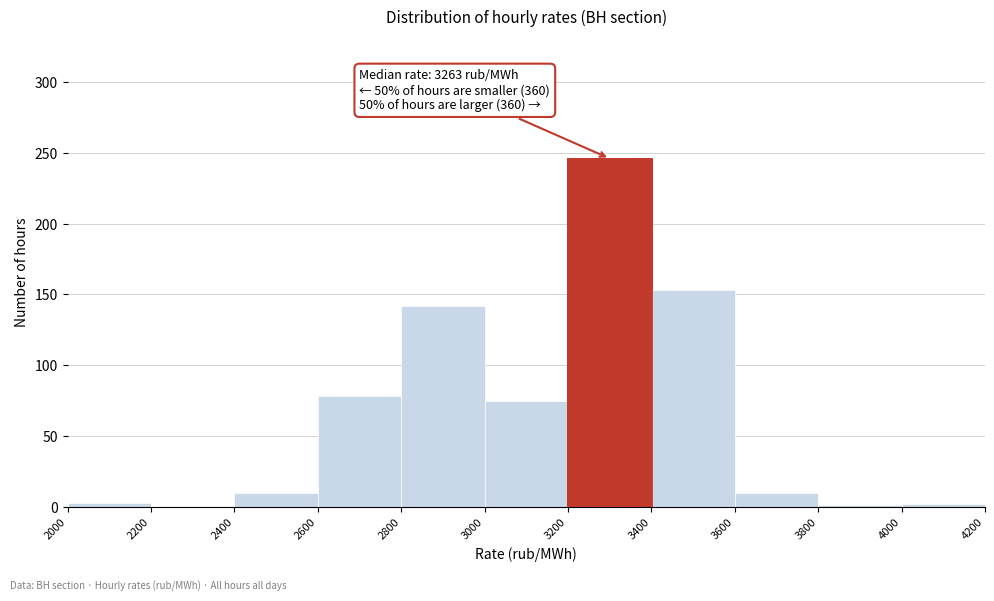

Over which range of the x-axis is the bar tallest?

3200 to 3400